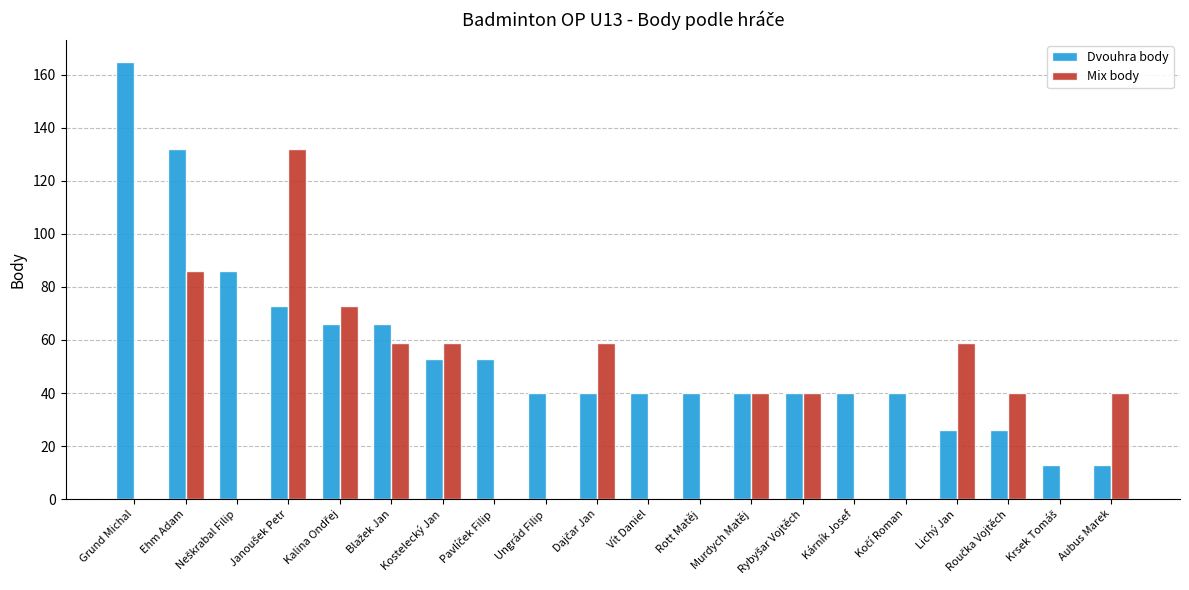

Between Kostelecký Jan and Kárník Josef, which series saw the biggest shift?

Mix body